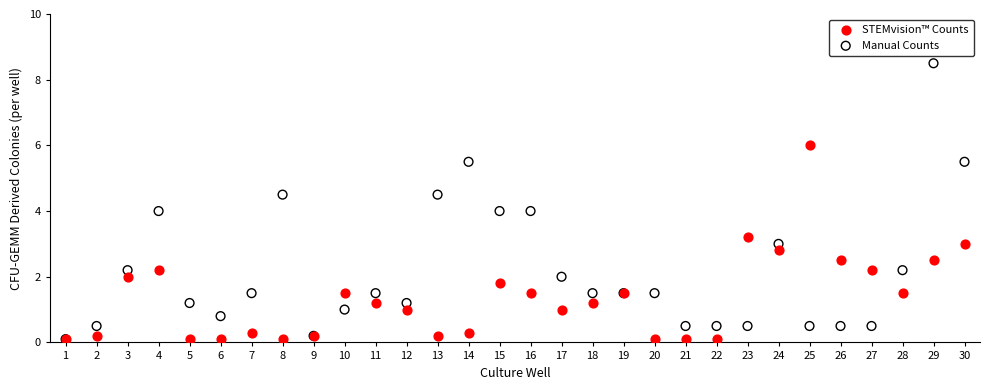

What are all the series names shown in the legend?

STEMvision™ Counts, Manual Counts